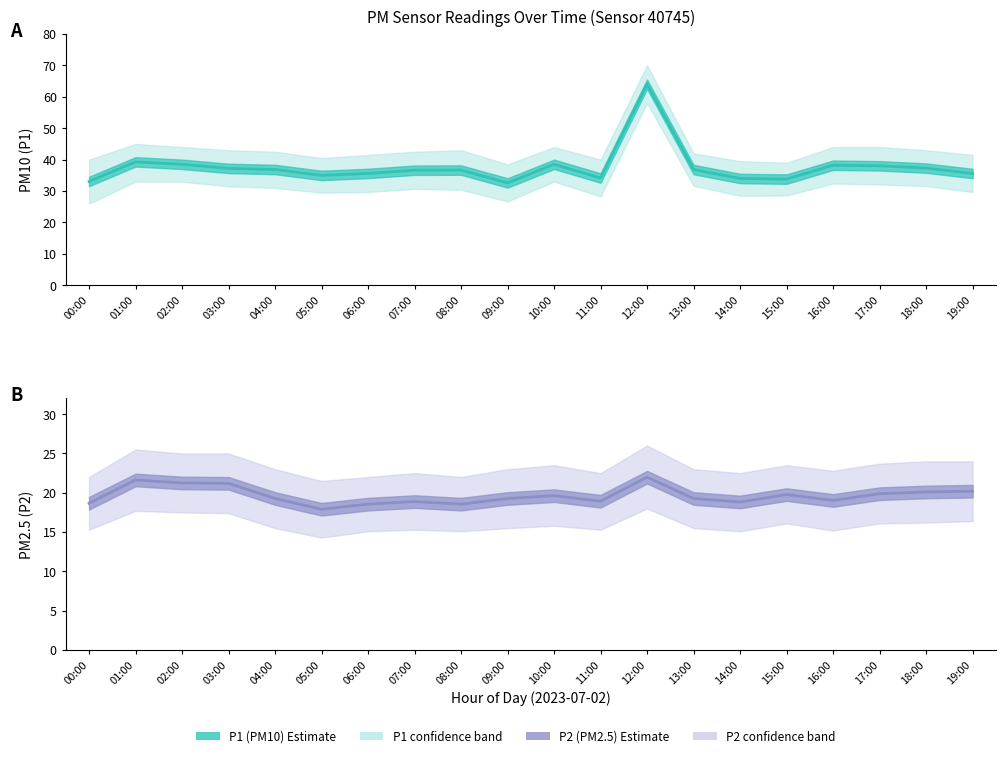

Reading right to left, list all the values displayed in this chart.

P1 (PM10): 19:00=35.6	18:00=37.3	17:00=38.0	16:00=38.2	15:00=33.8	14:00=34.0	13:00=36.9	12:00=64.0	11:00=34.1	10:00=38.5	09:00=32.6	08:00=36.7	07:00=36.6	06:00=35.6	05:00=35.0	04:00=36.9	03:00=37.2	02:00=38.5	01:00=39.3	00:00=33.0
P2 (PM2.5): 19:00=20.2	18:00=20.1	17:00=19.9	16:00=19.0	15:00=19.8	14:00=18.8	13:00=19.3	12:00=22.0	11:00=18.9	10:00=19.6	09:00=19.3	08:00=18.6	07:00=18.9	06:00=18.6	05:00=17.9	04:00=19.3	03:00=21.2	02:00=21.2	01:00=21.6	00:00=18.7